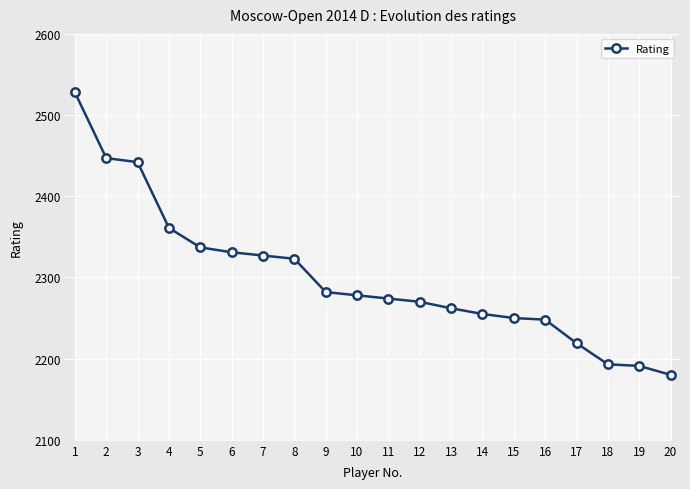

What is the smallest value displayed?

2180